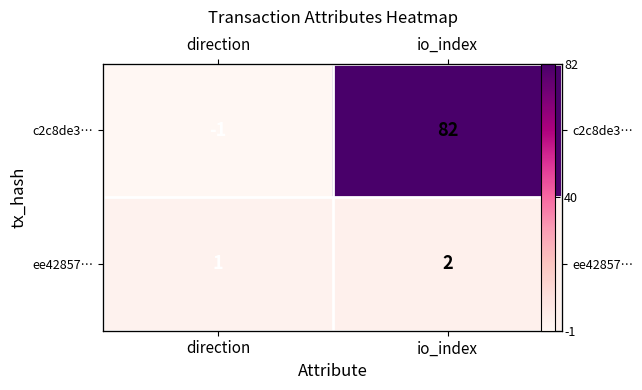

List the labels in order of ee42857… value, largest first.

io_index, direction